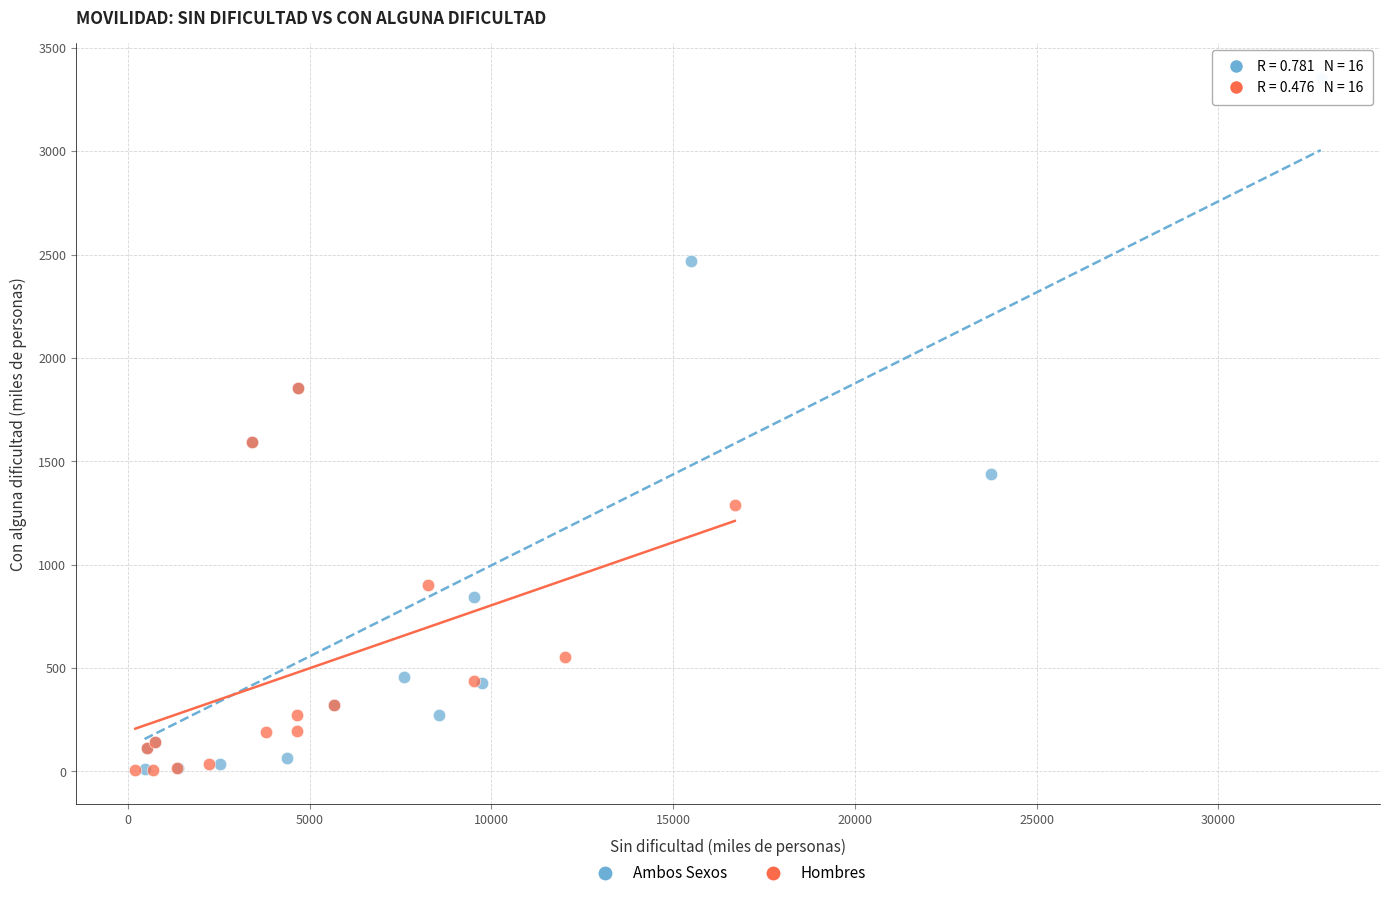

What are all the series names shown in the legend?

Ambos Sexos, Hombres